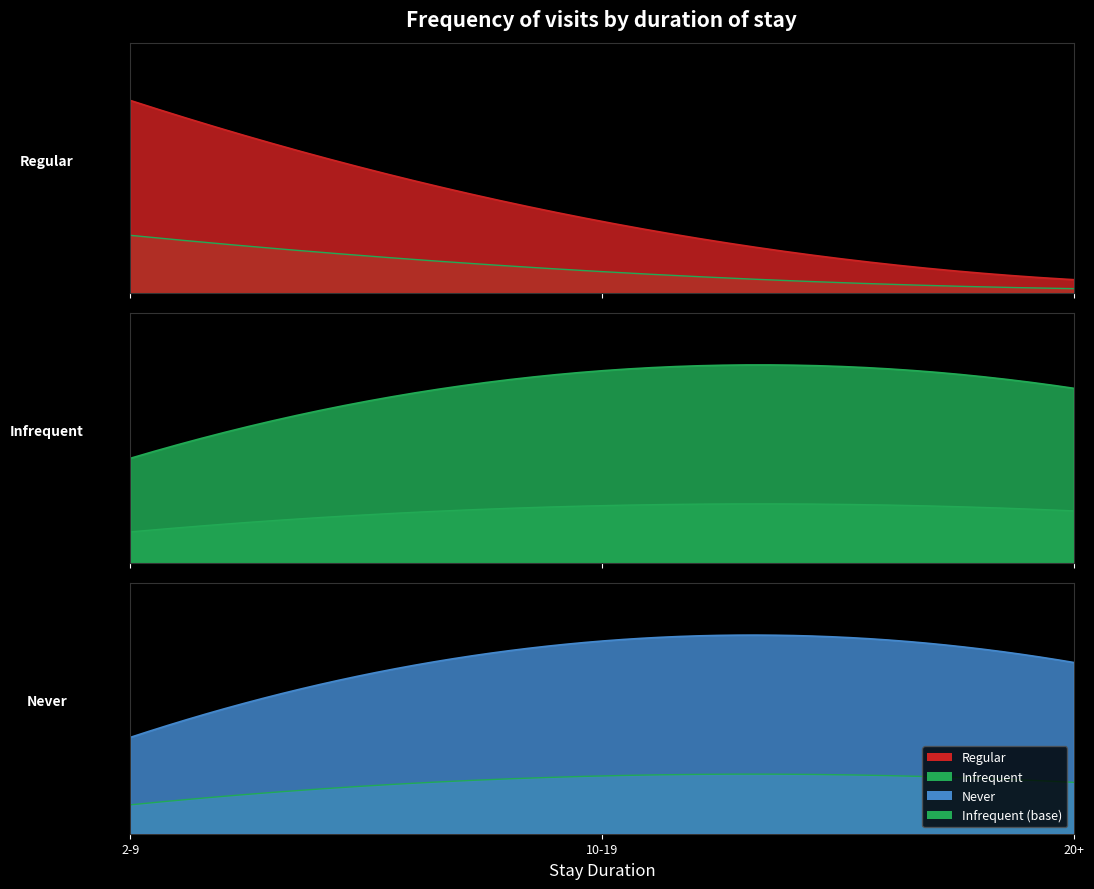

Between 2-9 and 10-19, which is larger?

2-9